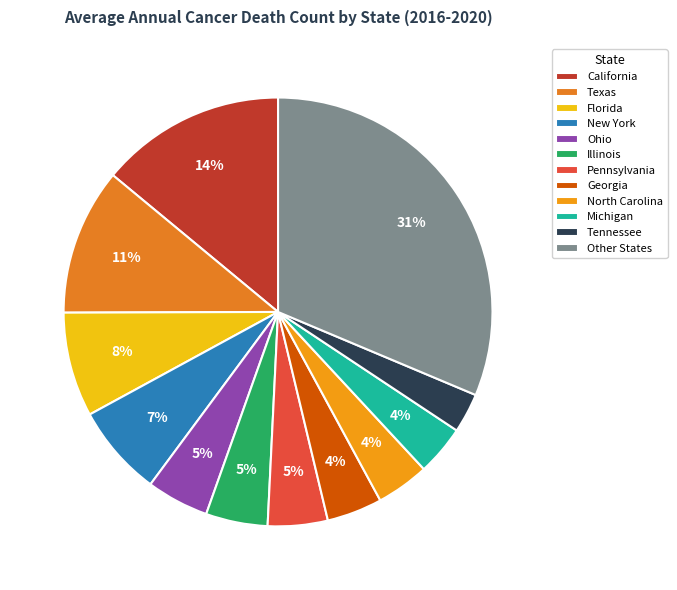

To the nearest percent, what portion does New York represent?

7%